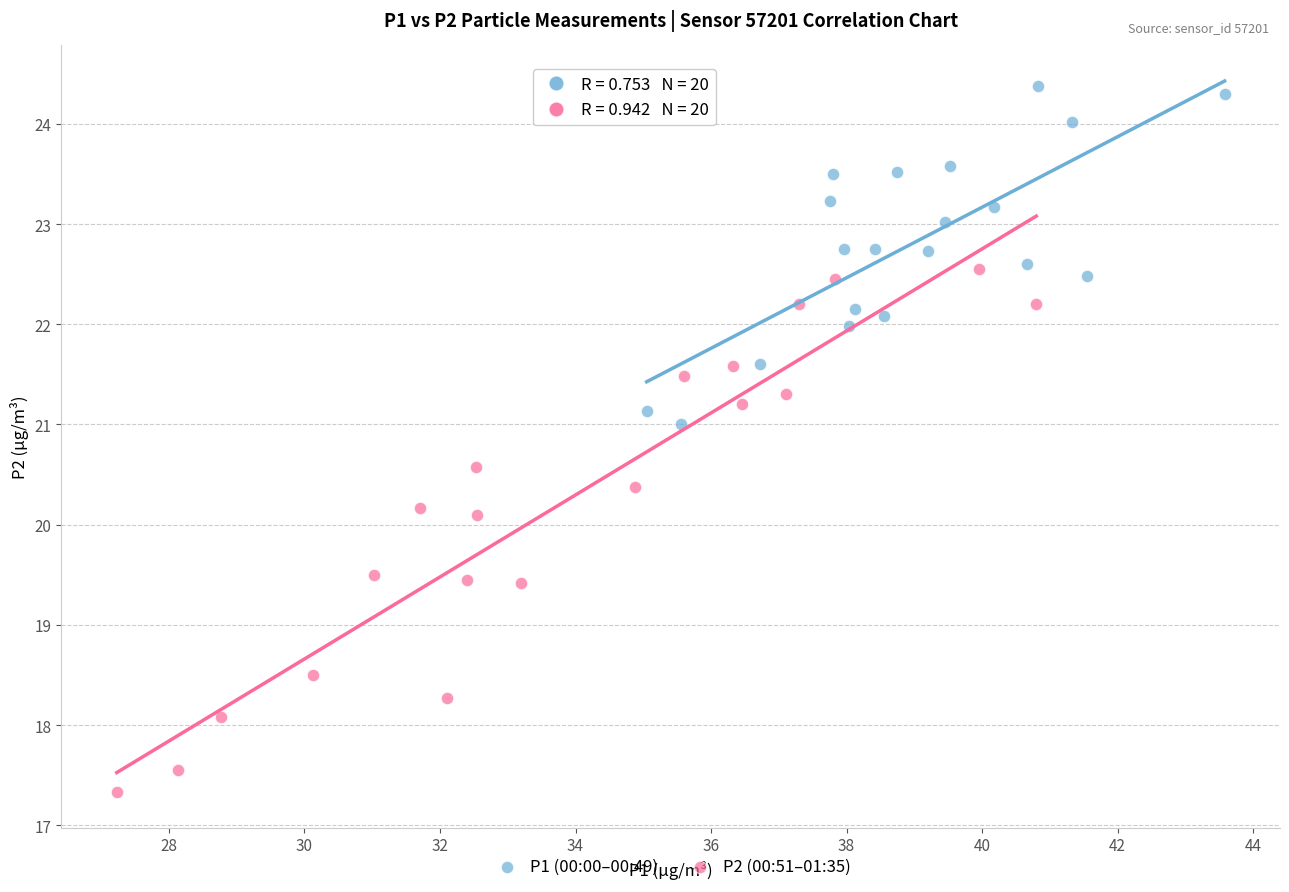

Which series reaches the maximum Y coordinate?

P1 (00:00–00:49)